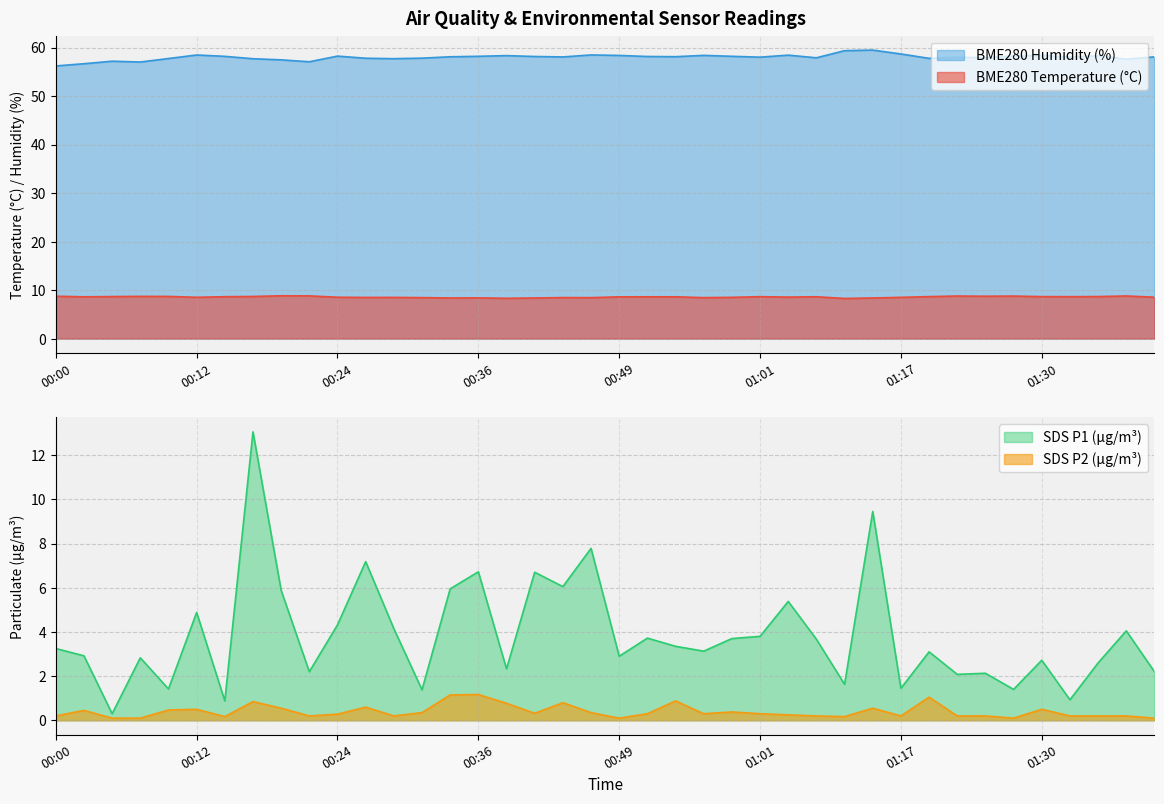

What is the average value of the BME280_temperature series?

8.6